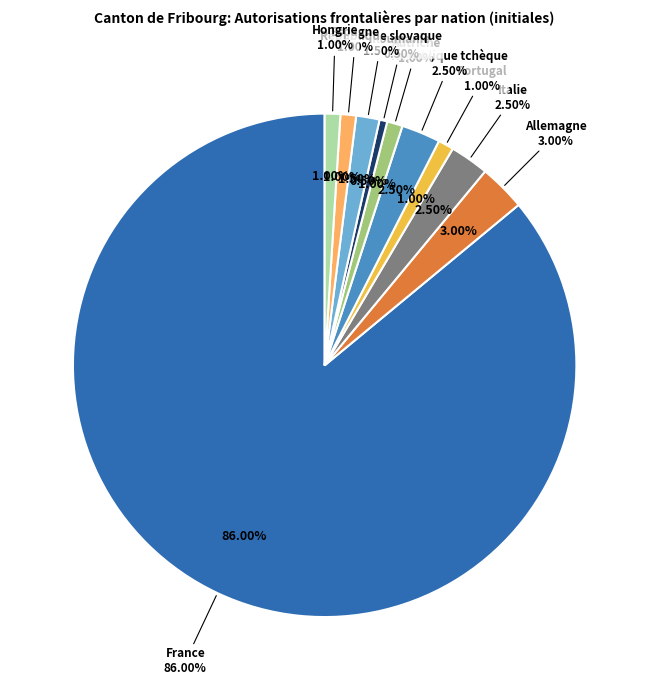

True or false: République slovaque accounts for 1% of the total.

False